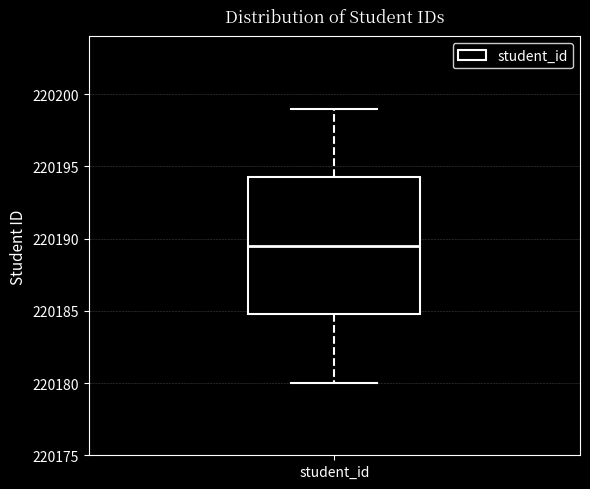

Transcribe this box plot: give where the median line is, the range the box spans, and where the two whiskers end, as read against the y-axis. The values are not printed on the chart, so give them approximately, as read against the axis.

median 220189.5, box 220185.0 to 220194.5, whiskers 220180.0 to 220199.0